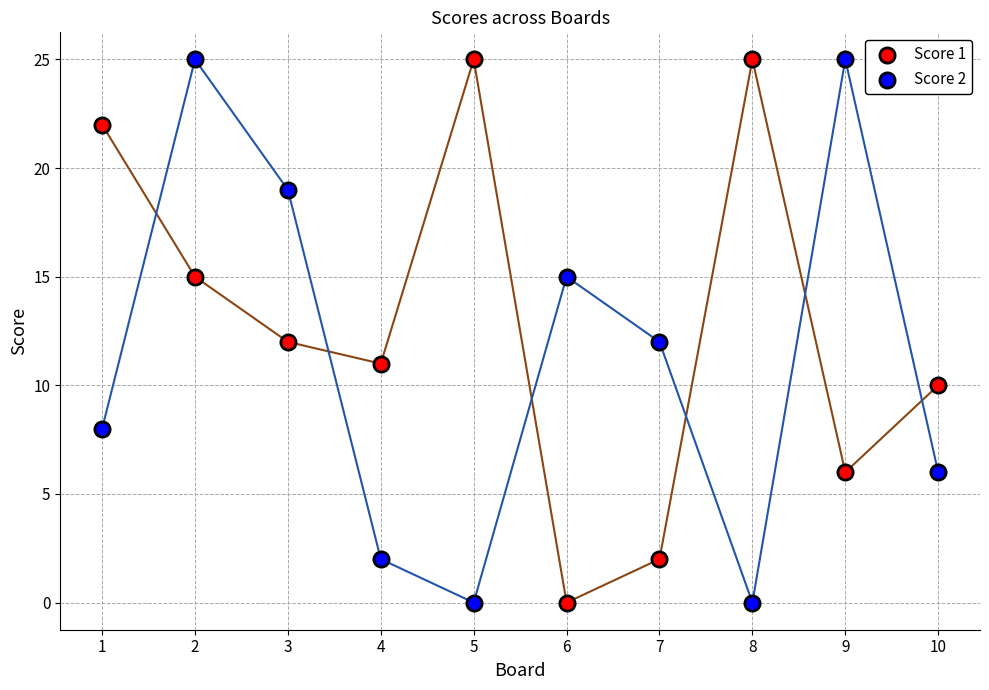

What are all the series names shown in the legend?

Score 1, Score 2